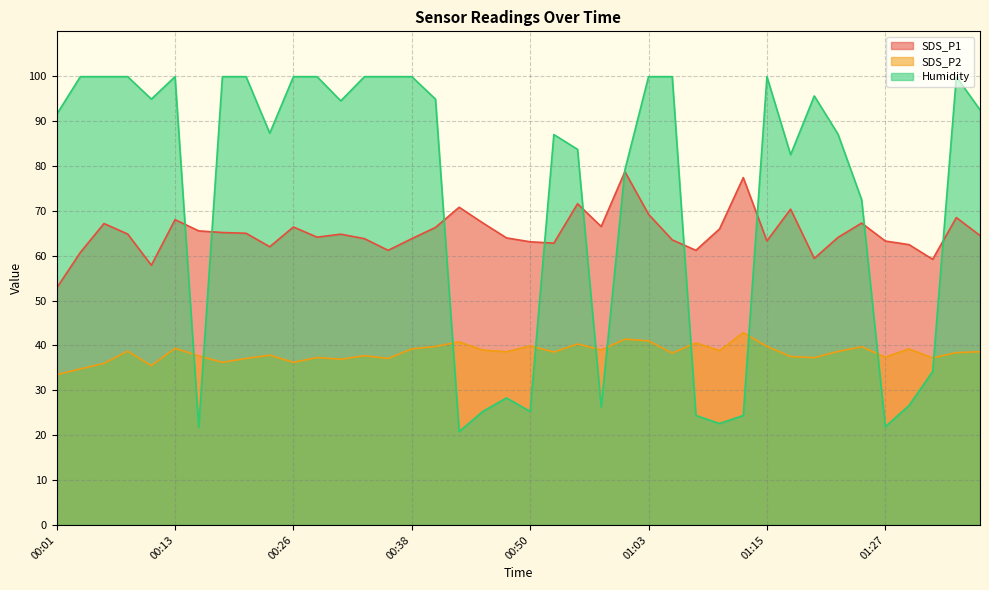

At which category does SDS_P2 reach its first local valley?

00:11